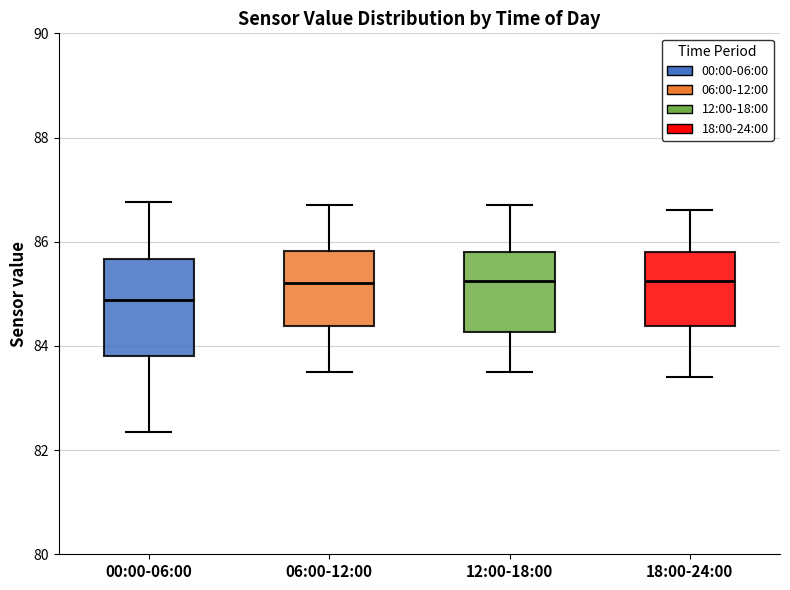

Reading left to right, read every box against the y-axis: the position of its median line, the range the box covers, and the ends of its whiskers. The values are not printed on the chart, so give them approximately, as read against the axis.

00:00-06:00: median 84.8, box 83.8 to 85.6, whiskers 82.4 to 86.8
06:00-12:00: median 85.2, box 84.4 to 85.8, whiskers 83.6 to 86.8
12:00-18:00: median 85.2, box 84.2 to 85.8, whiskers 83.6 to 86.8
18:00-24:00: median 85.2, box 84.4 to 85.8, whiskers 83.4 to 86.6